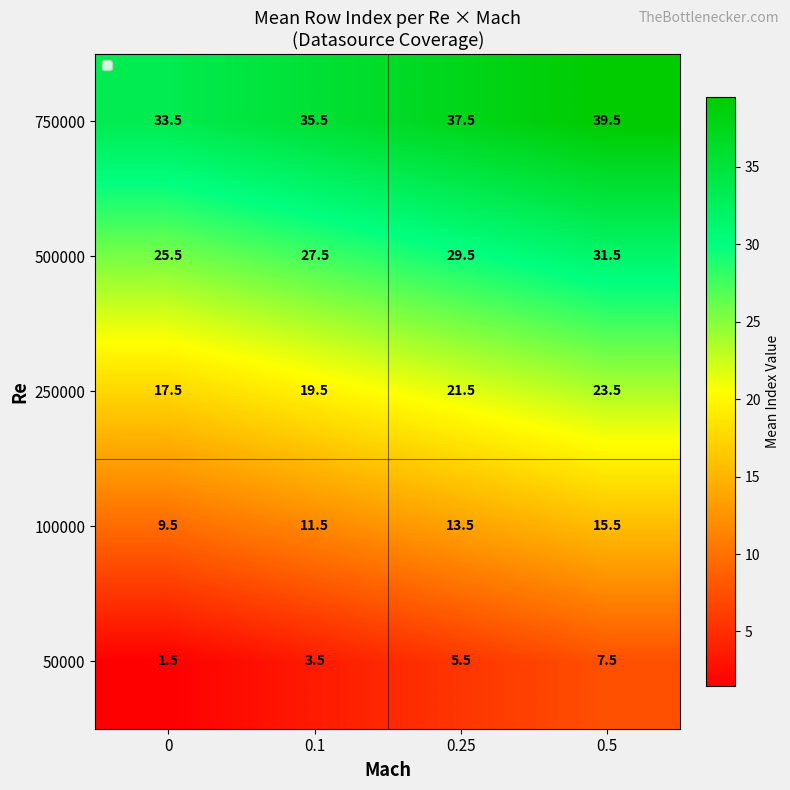

What is the difference between the highest and lowest values at 0.25?

32.0